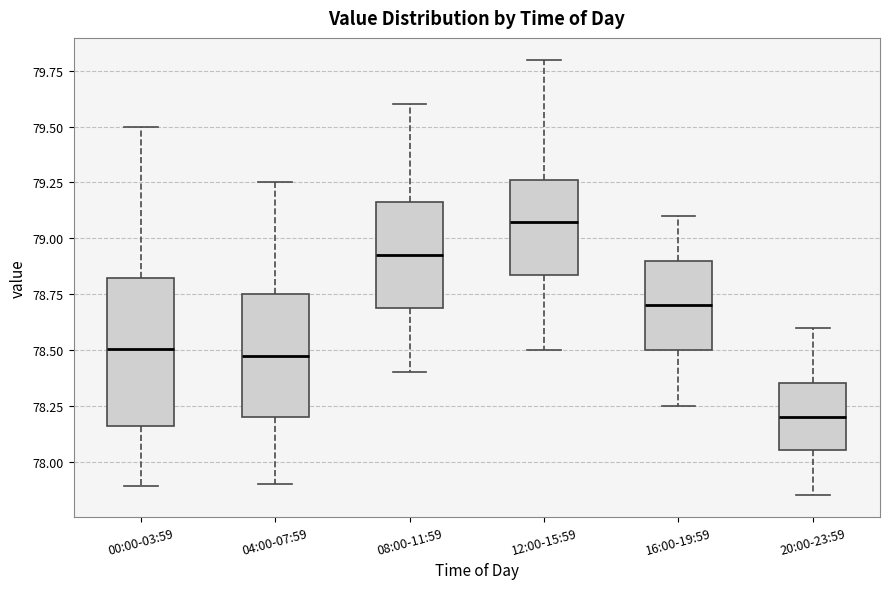

Reading left to right, read every box against the y-axis: the position of its median line, the range the box covers, and the ends of its whiskers. The values are not printed on the chart, so give them approximately, as read against the axis.

00:00-03:59: median 78.50, box 78.15 to 78.80, whiskers 77.90 to 79.50
04:00-07:59: median 78.50, box 78.20 to 78.75, whiskers 77.90 to 79.25
08:00-11:59: median 78.95, box 78.70 to 79.15, whiskers 78.40 to 79.60
12:00-15:59: median 79.10, box 78.85 to 79.25, whiskers 78.50 to 79.80
16:00-19:59: median 78.70, box 78.50 to 78.90, whiskers 78.25 to 79.10
20:00-23:59: median 78.20, box 78.05 to 78.35, whiskers 77.85 to 78.60